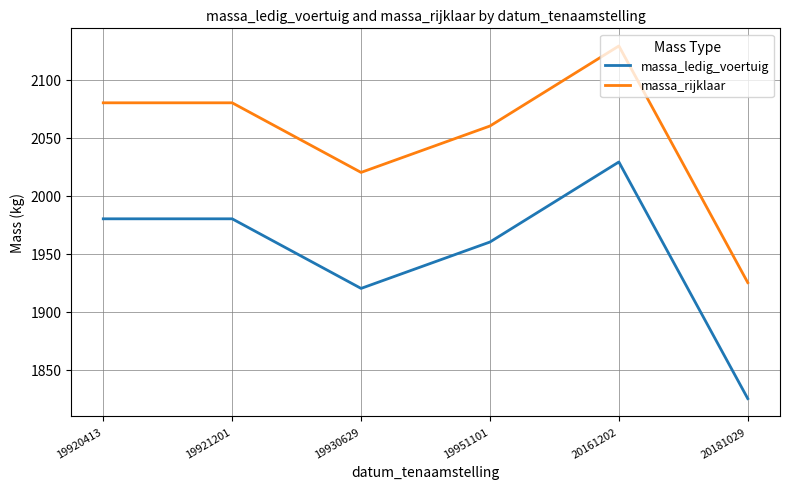

What value does the massa_rijklaar series have at 20181029?

1925